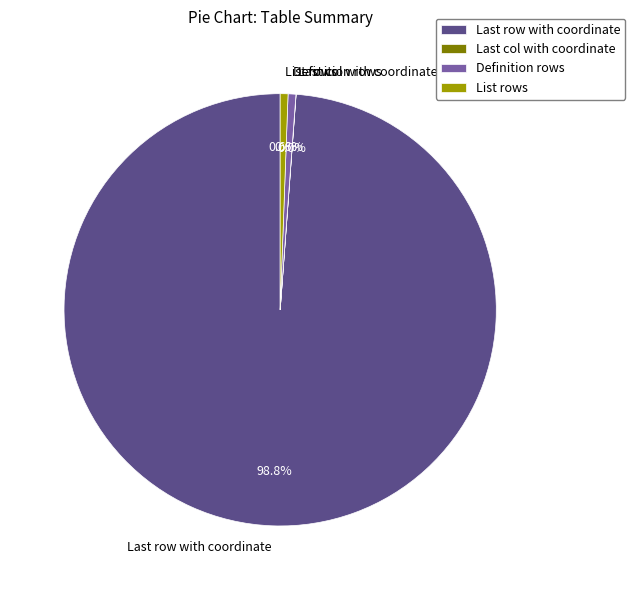

Which slice is the largest?

Last row with coordinate